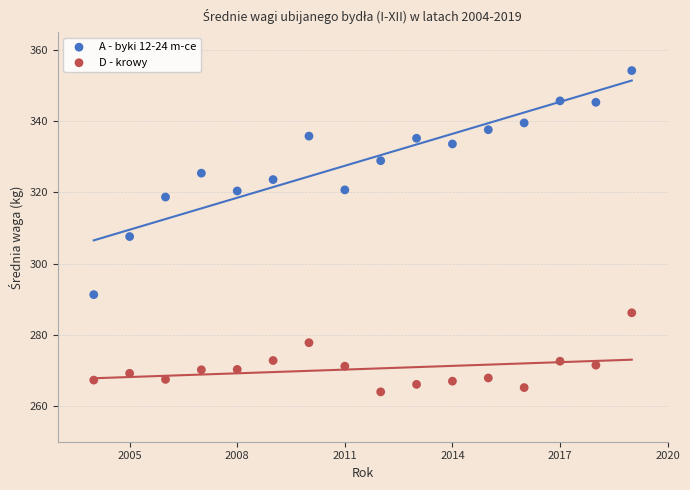

Which series reaches the maximum Y coordinate?

A - byki 12-24 m-ce